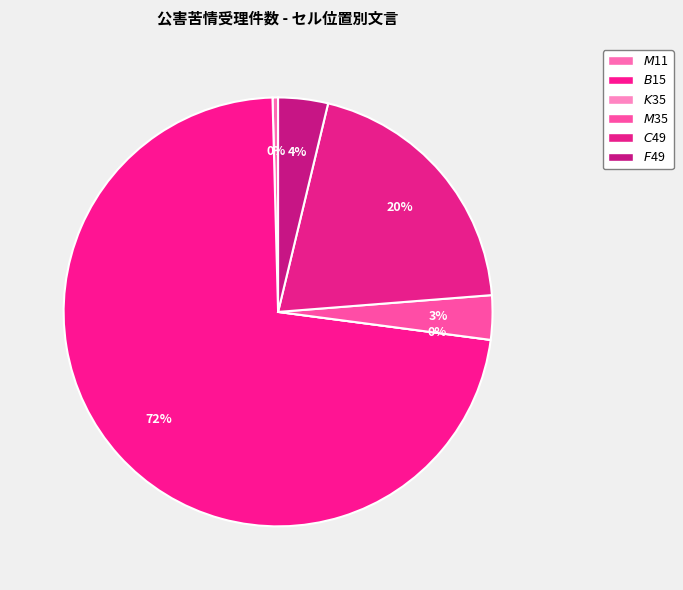

Which category has the biggest portion of the pie?

$B$15